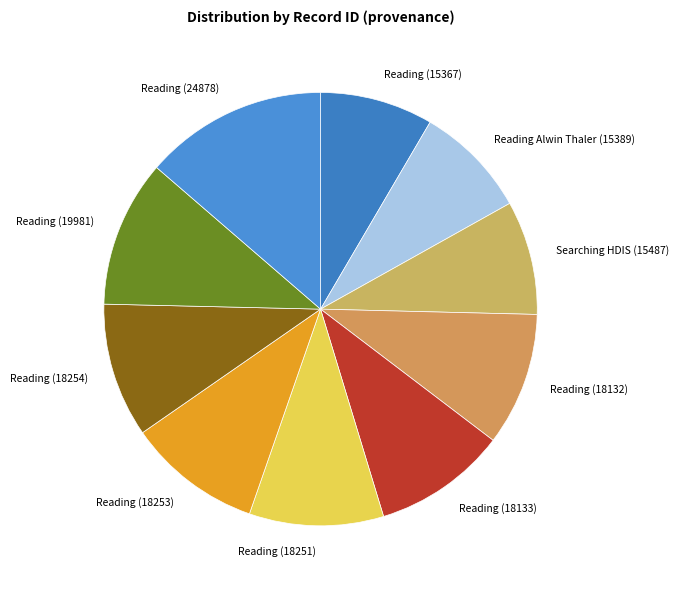

How many segments does this pie chart have?

10